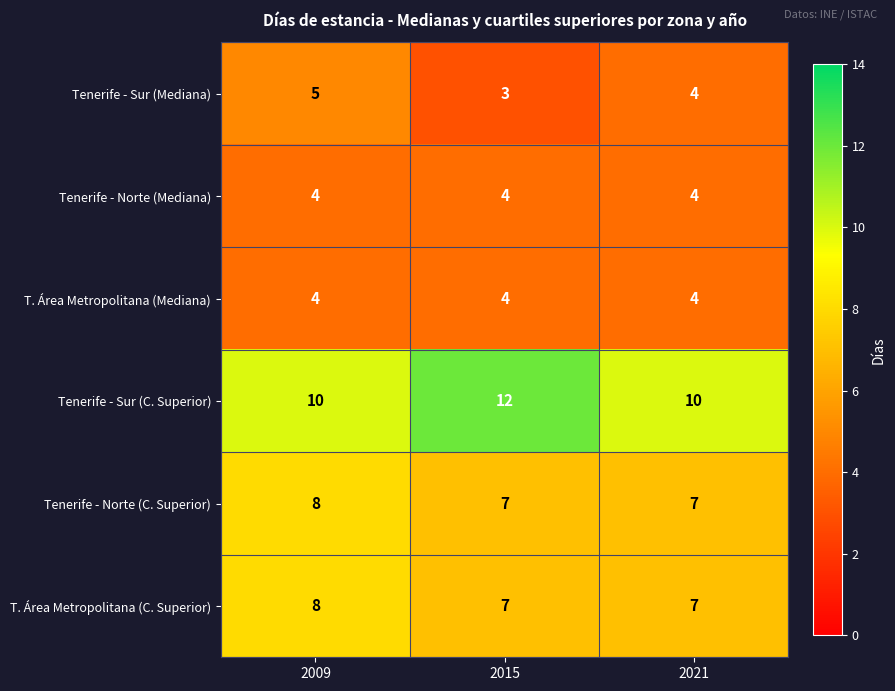

What is the difference between the highest and lowest values at 2015?

9